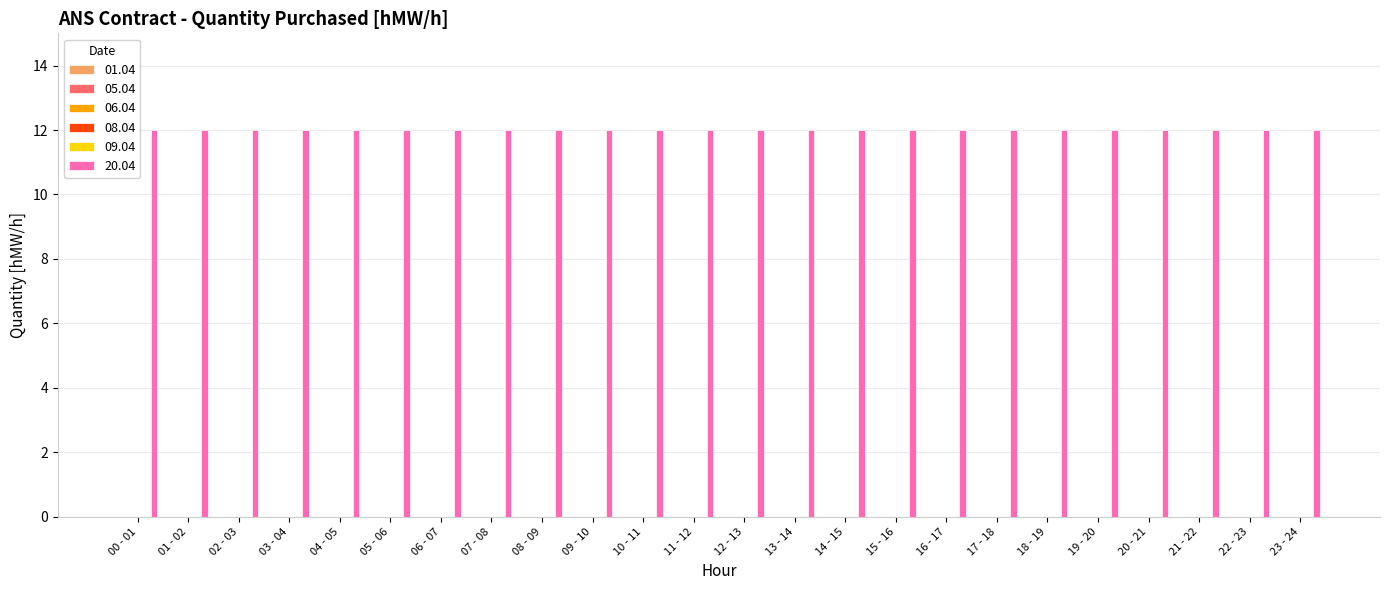

At which category is the sum across all series the highest?

00 - 01